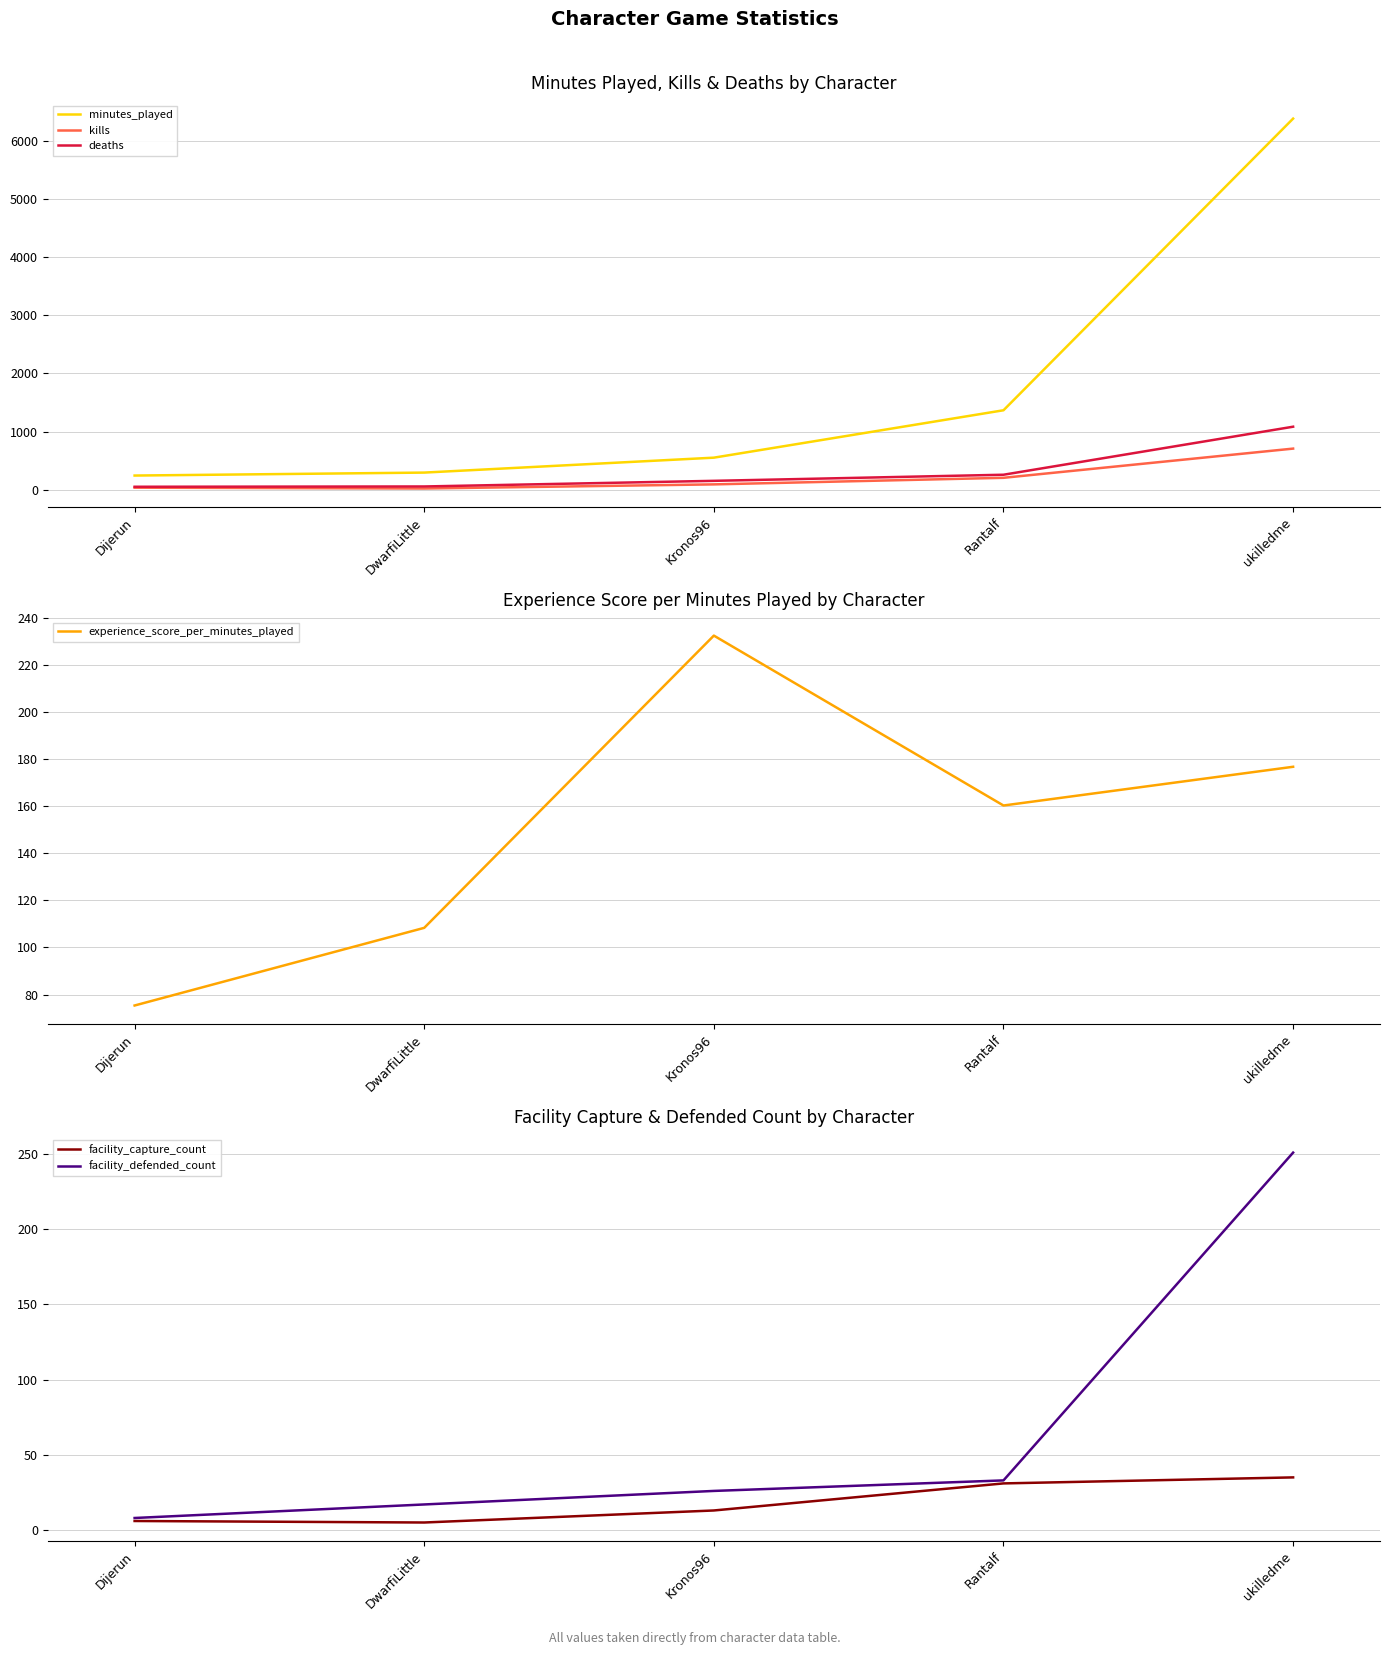

Reading left to right, extract all data points from this chart.

minutes_played: 242.0	293.0	550.0	1366.0	6388.0
kills: 33.0	19.0	90.0	203.0	706.0
deaths: 49.0	54.0	151.0	256.0	1083.0
experience_score_per_minutes_played: 75.4	108.3	232.4	160.3	176.7
facility_capture_count: 6.0	5.0	13.0	31.0	35.0
facility_defended_count: 8.0	17.0	26.0	33.0	251.0